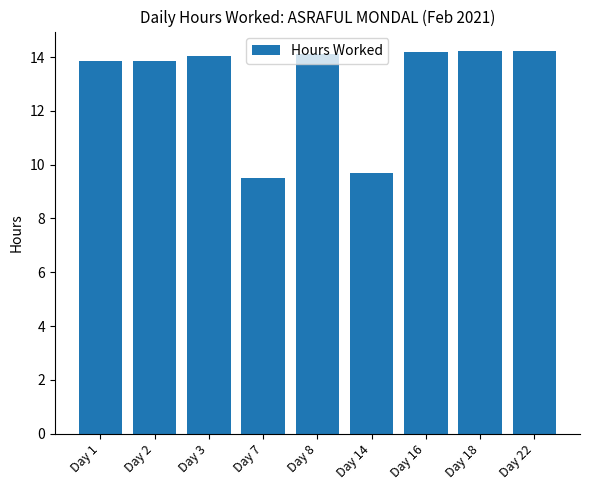

What is the value of the 1st bar from the left?

13.8